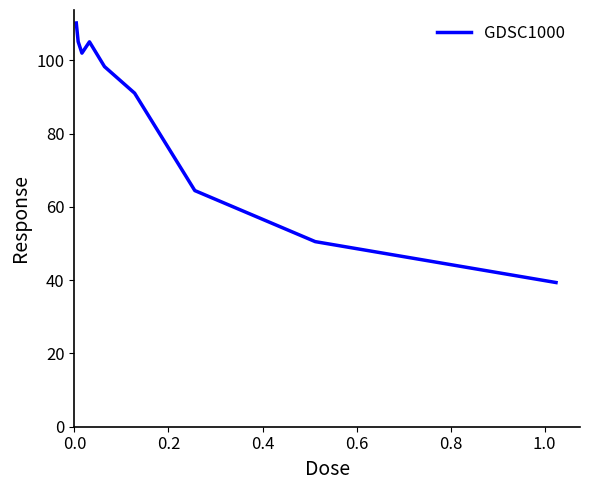

What is the average value?

85.1